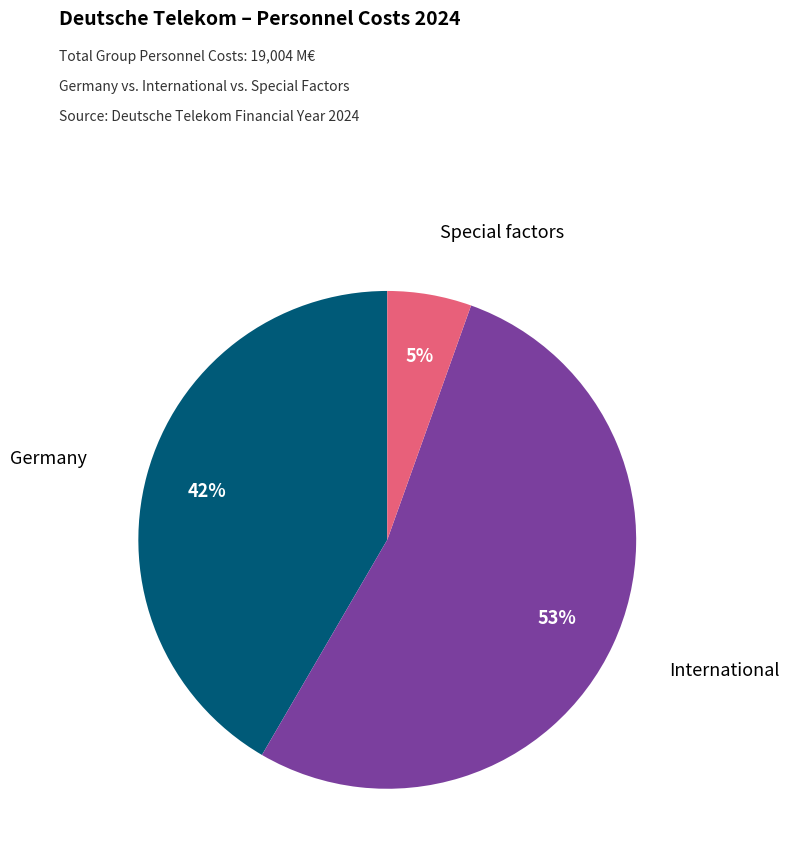

Rank the categories by value from lowest to highest.

Special factors, Germany, International